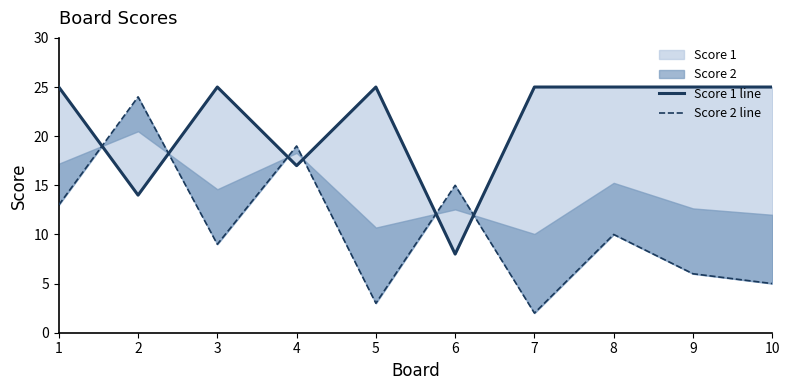

Rank the series by their maximum value, from highest to lowest.

Score 1 line, Score 2 line